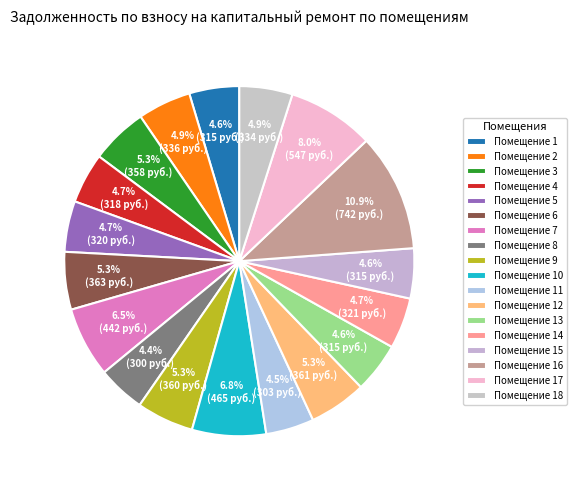

Count the number of slices in the pie.

18